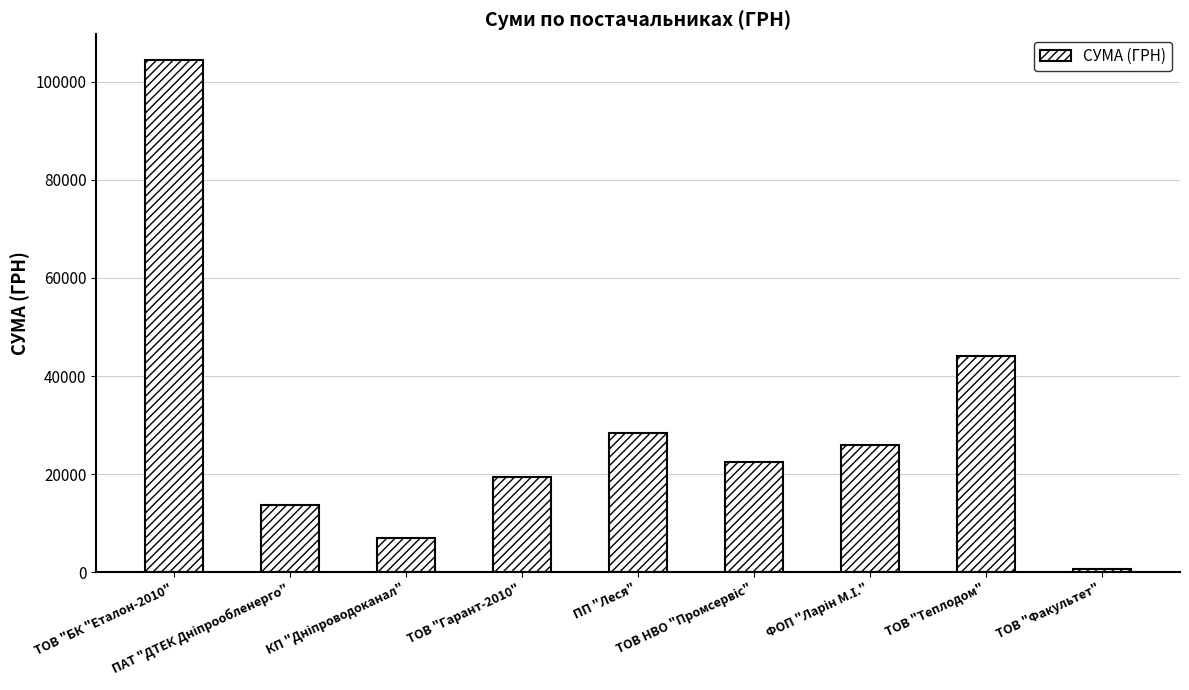

What is the value of the 1st bar from the left?

104400.0